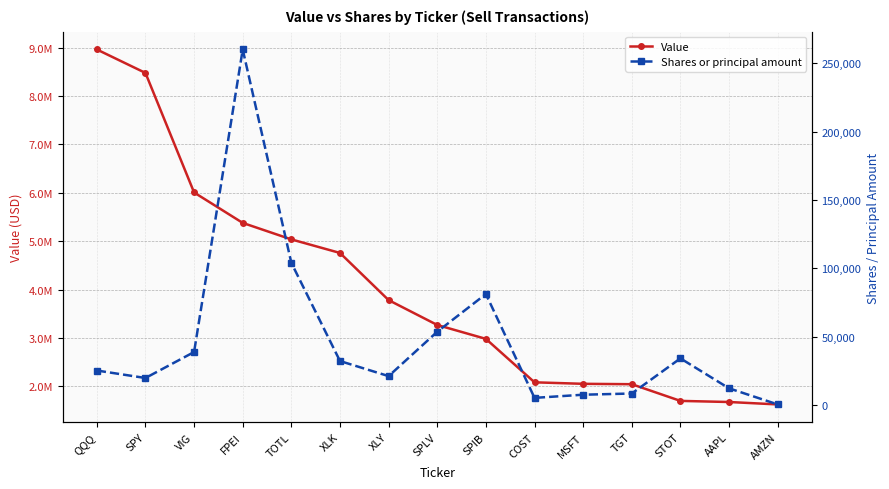

Reading left to right, transcribe all the data shown in this chart.

Value: QQQ=8964000	SPY=8479000	VIG=6008000	FPEI=5379000	TOTL=5038000	XLK=4758000	XLY=3783000	SPLV=3269000	SPIB=2982000	COST=2084000	MSFT=2053000	TGT=2045000	STOT=1700000	AAPL=1677000	AMZN=1627000
Shares or principal amount: QQQ=25291	SPY=19808	VIG=38817	FPEI=260234	TOTL=104076	XLK=32223	XLY=21189	SPLV=53674	SPIB=81257	COST=5268	MSFT=7578	TGT=8459	STOT=34171	AAPL=12245	AMZN=473